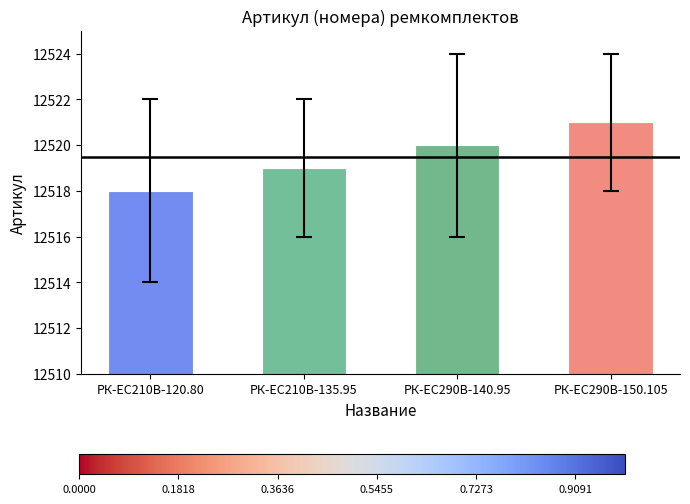

At which label is the value closest to 12519?

РК-EC210В-135.95